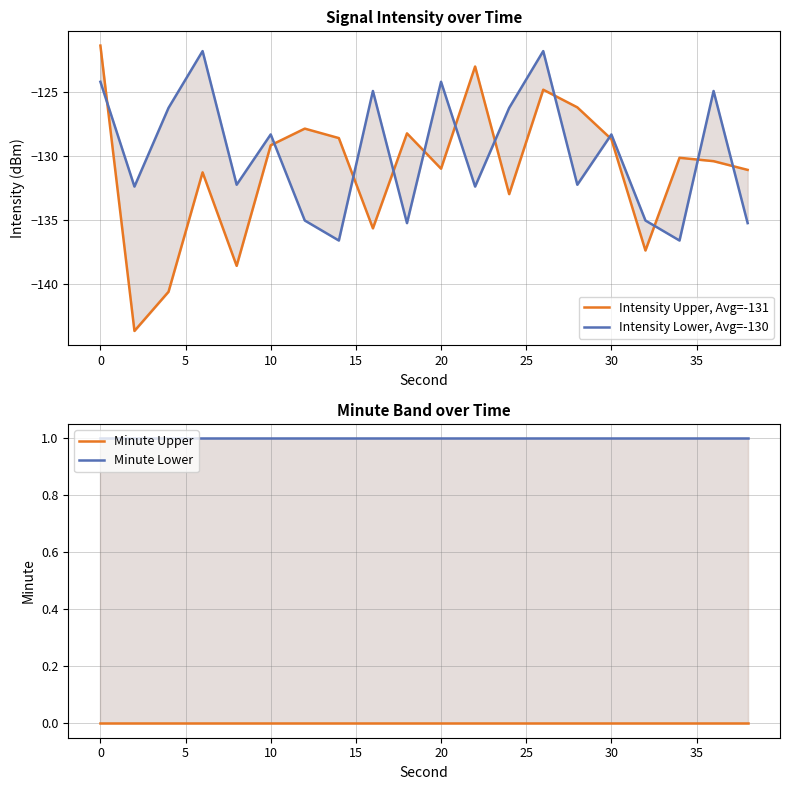

True or false: Minute Upper has more than 0 interior local peaks.

False